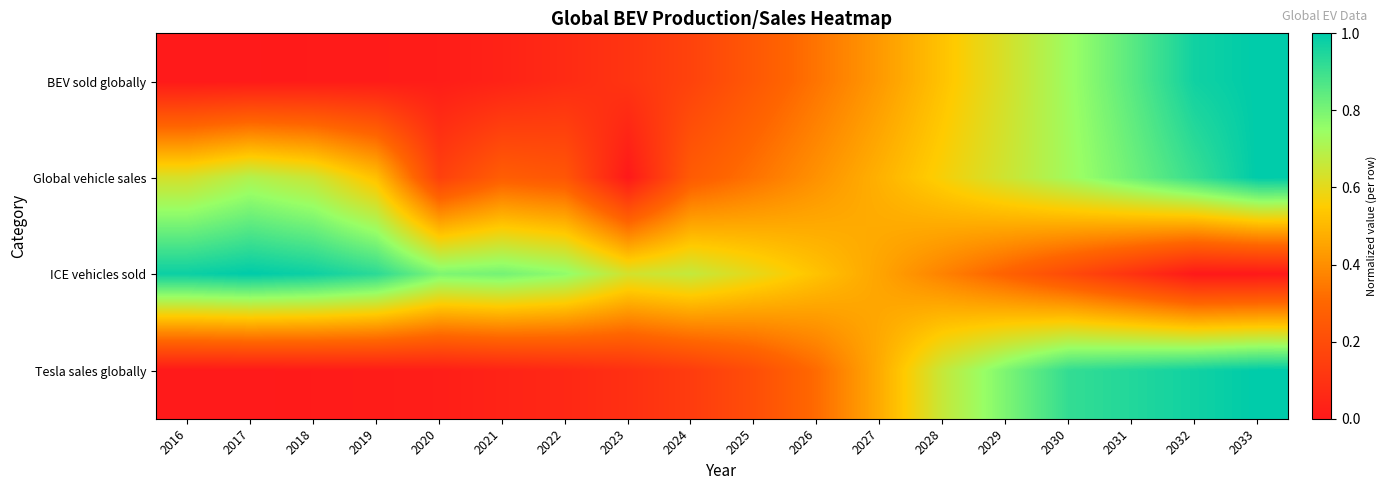

Which label corresponds to the smallest value in the chart?

2016